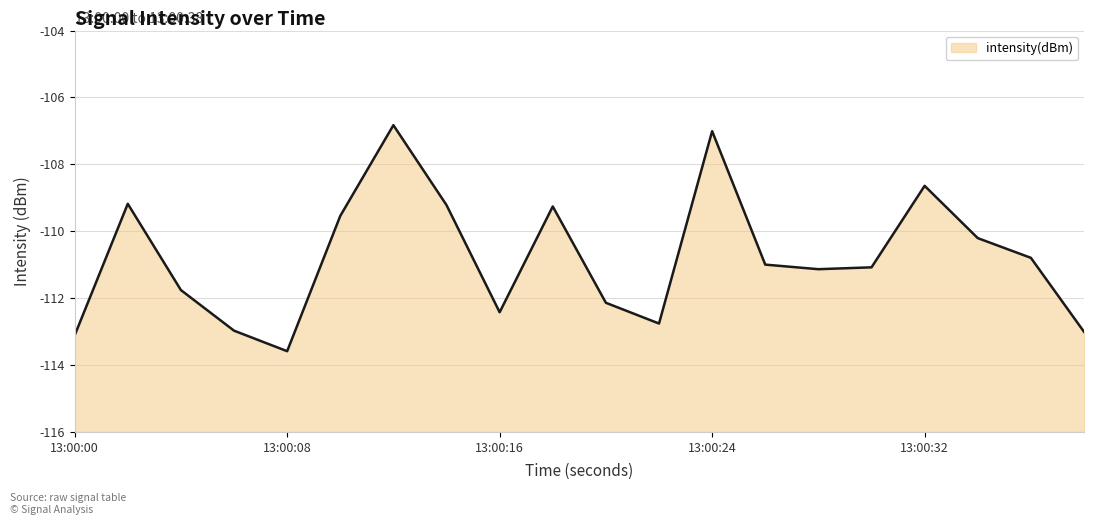

Is it true that the value at 13:00:16 is -112.4?

True